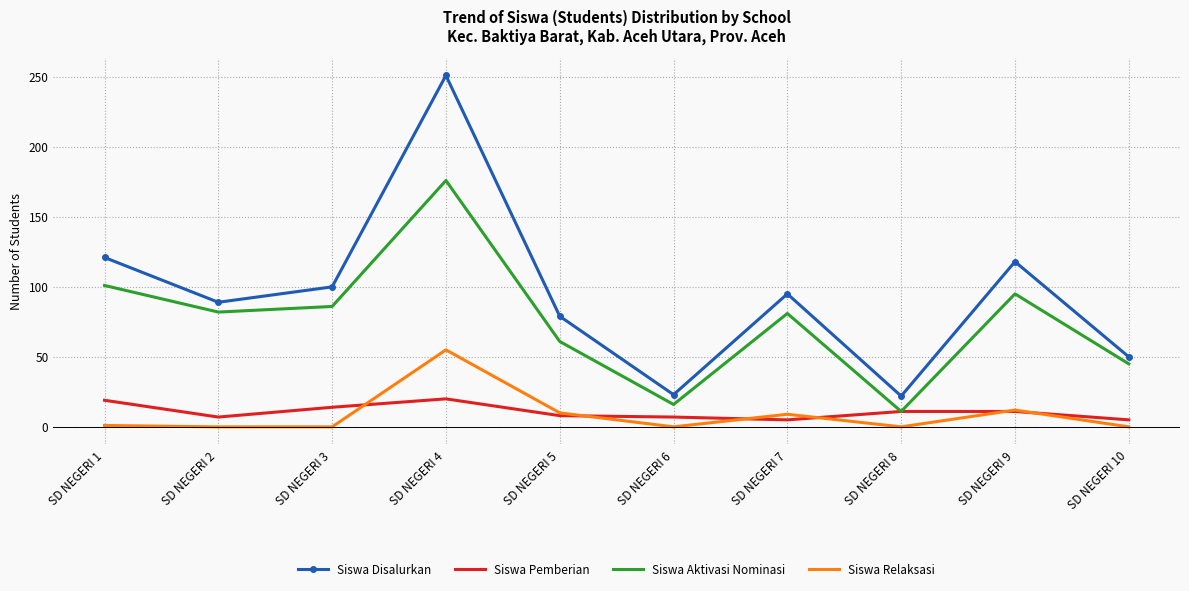

List the series in order of their peak value, highest first.

Siswa Disalurkan, Siswa Aktivasi Nominasi, Siswa Relaksasi, Siswa Pemberian